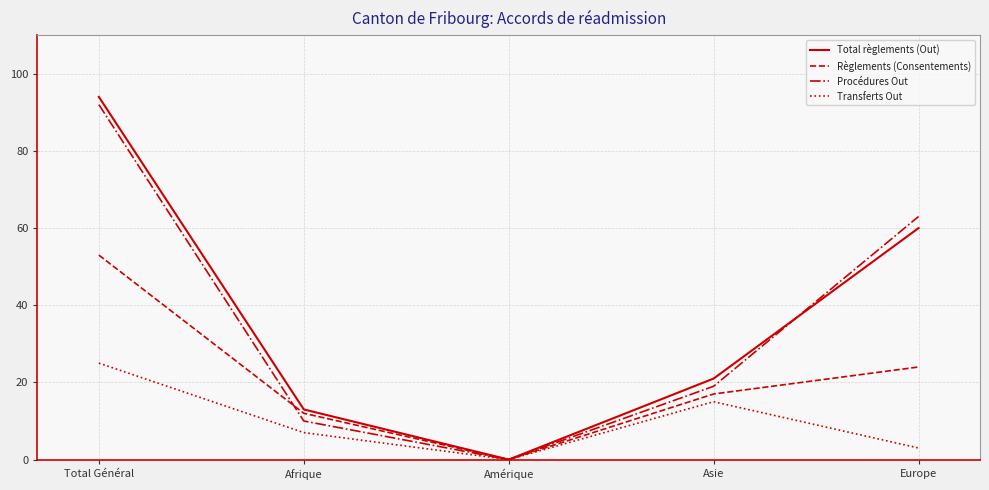

What is the maximum value shown in the chart?

94